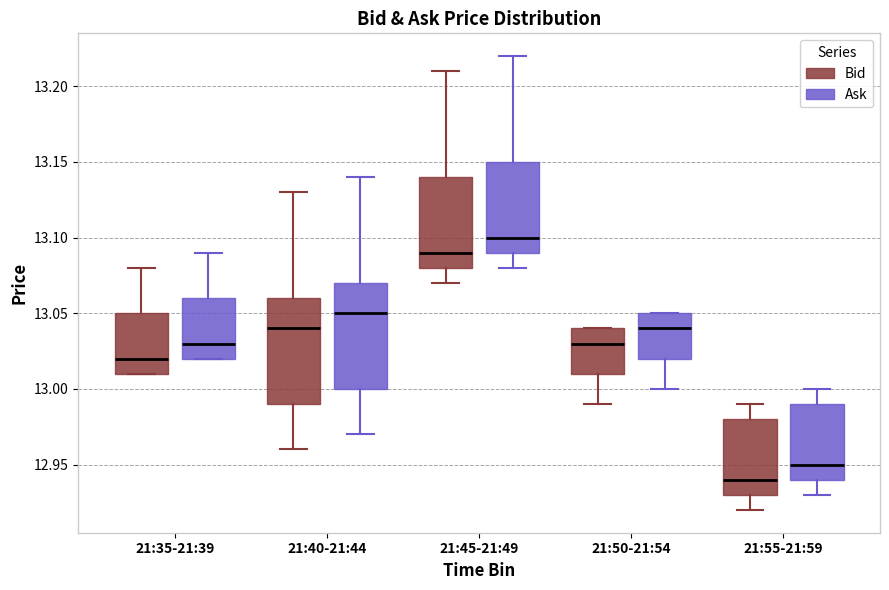

Which box's median line is the lowest?

21:55-21:59 (Bid)